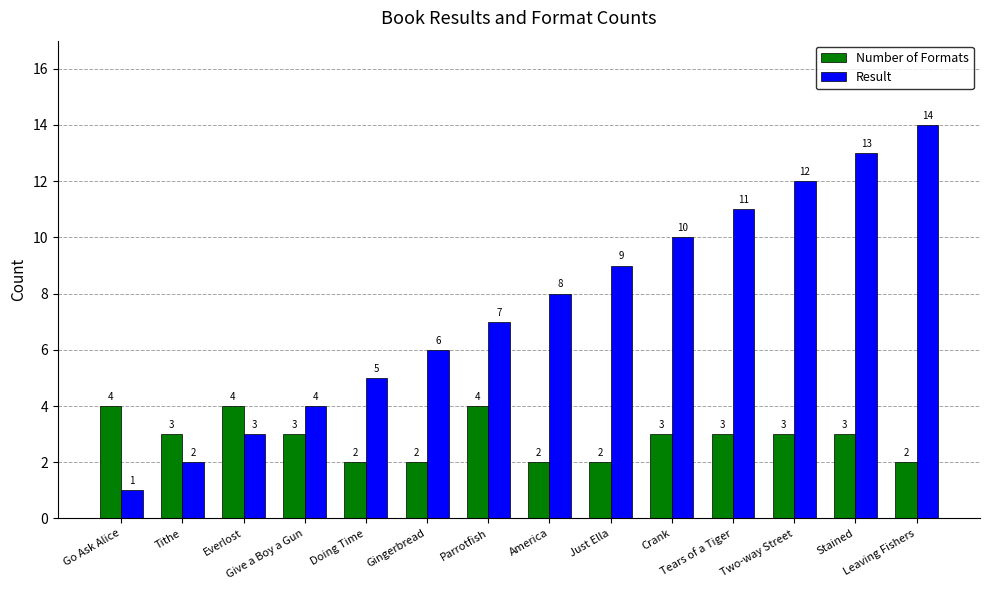

What is the value of the Result bar at the 5th from the left?

5